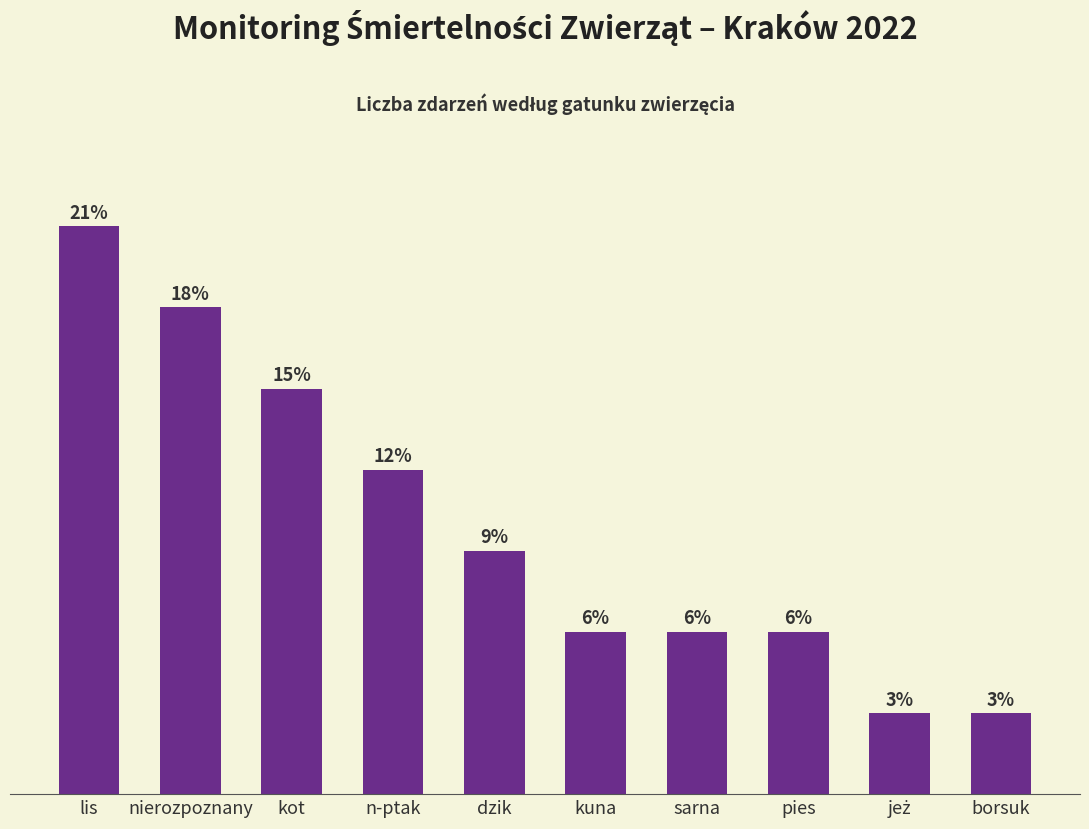

Which has a higher value, kot or pies?

kot